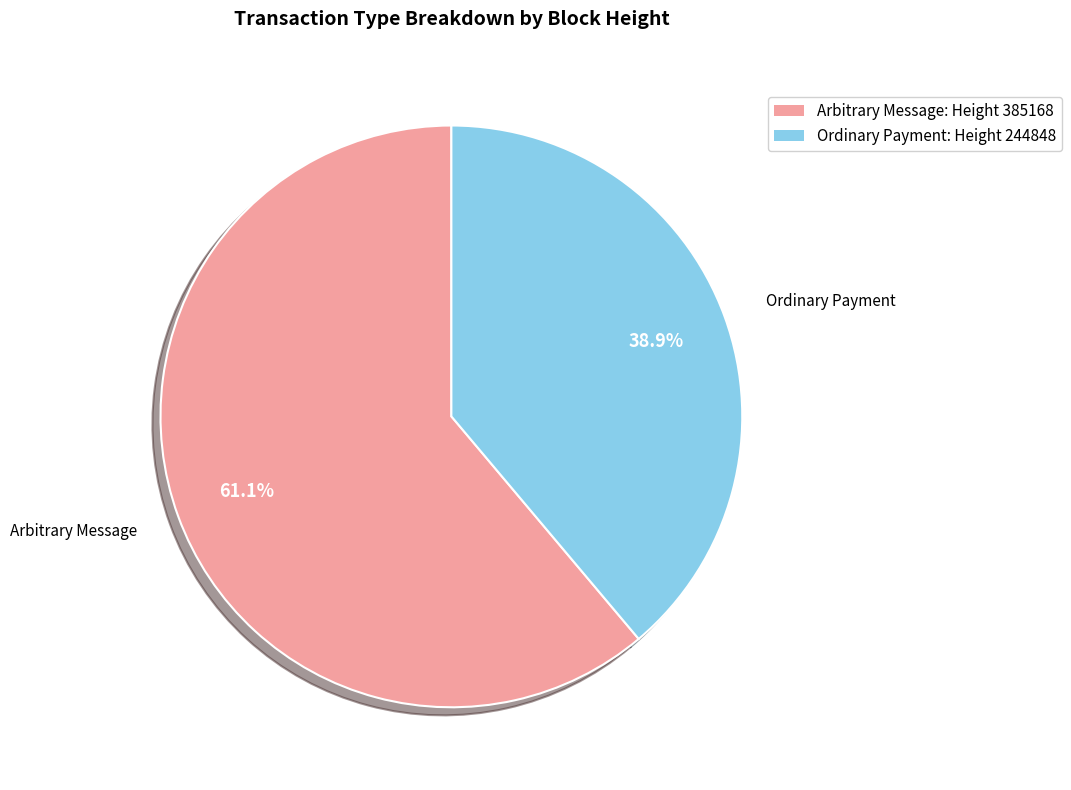

Do Arbitrary Message: Height 385168 and Ordinary Payment: Height 244848 together represent more than half of the pie?

Yes